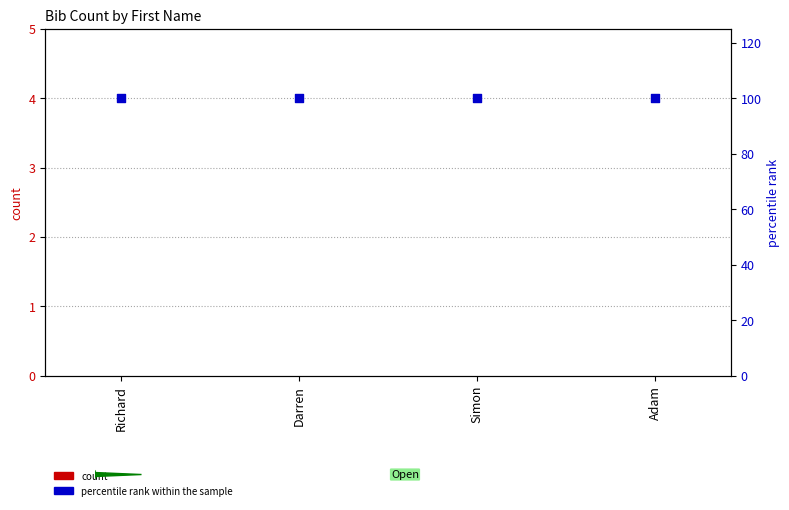

At how many categories does at least one series exceed 7?

4